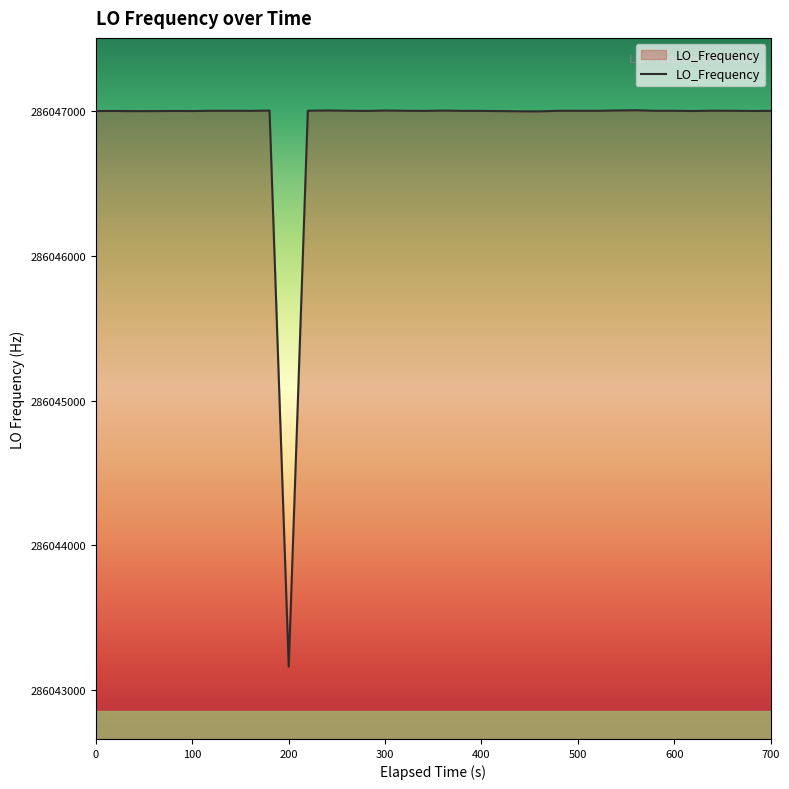

What is the sum of all values?

11441876240.3